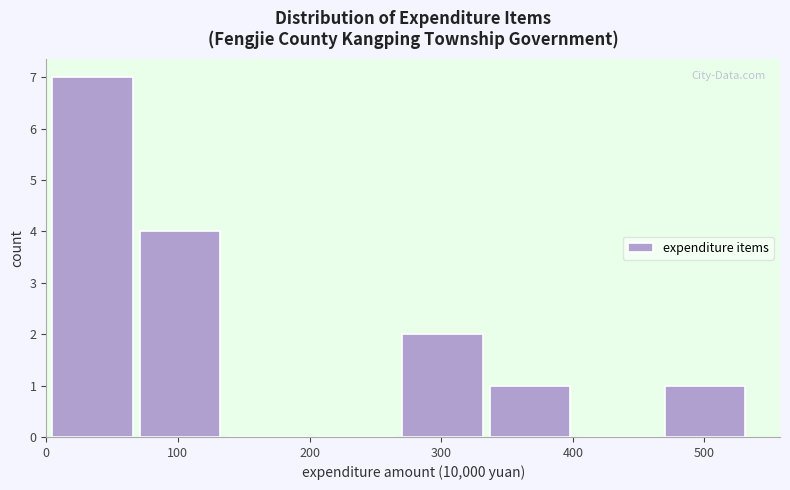

Which range on the x-axis has the tallest bar?

0 to 70